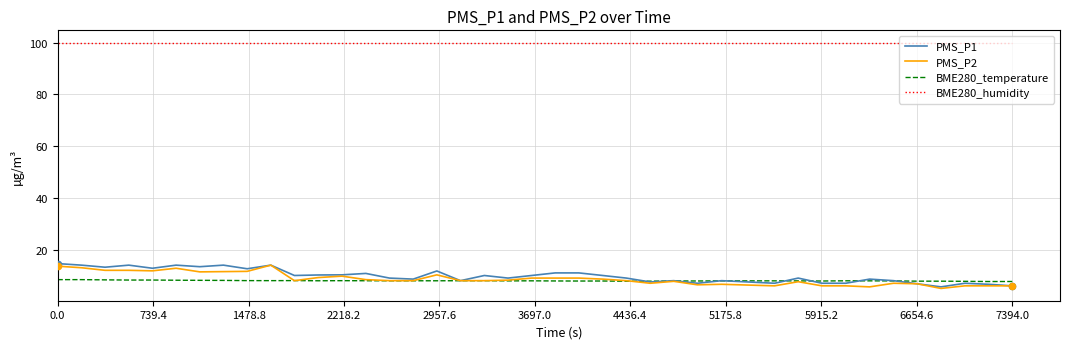

Which series has the largest total across all categories?

BME280_humidity